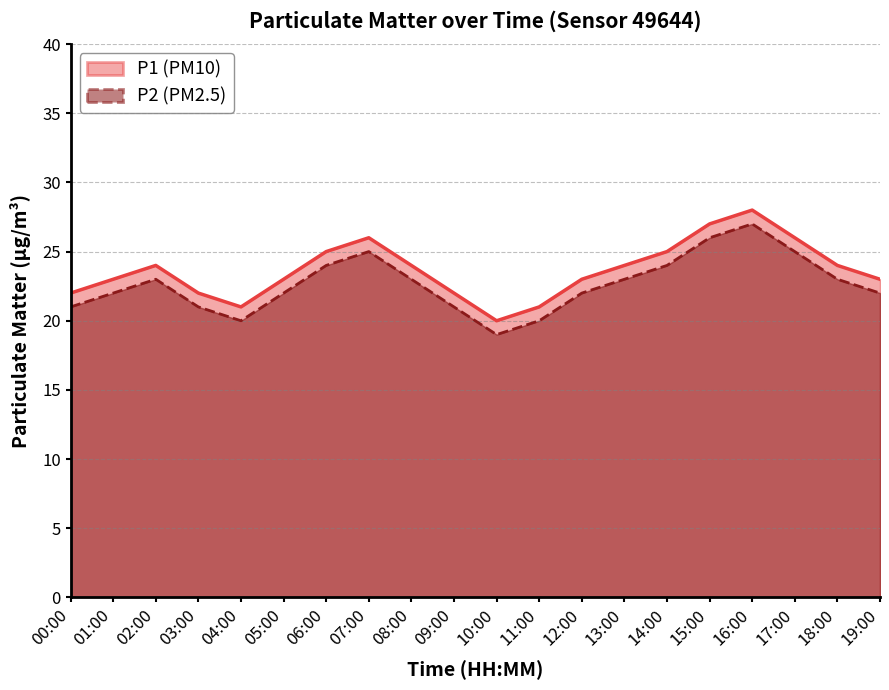

Which series has the widest spread of values?

P1